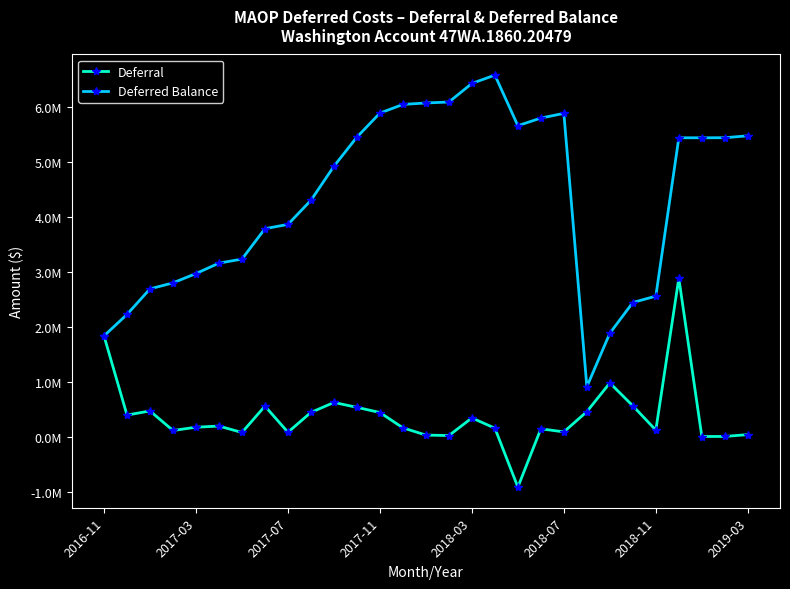

How many interior local valleys does the Deferred Balance series have?

2